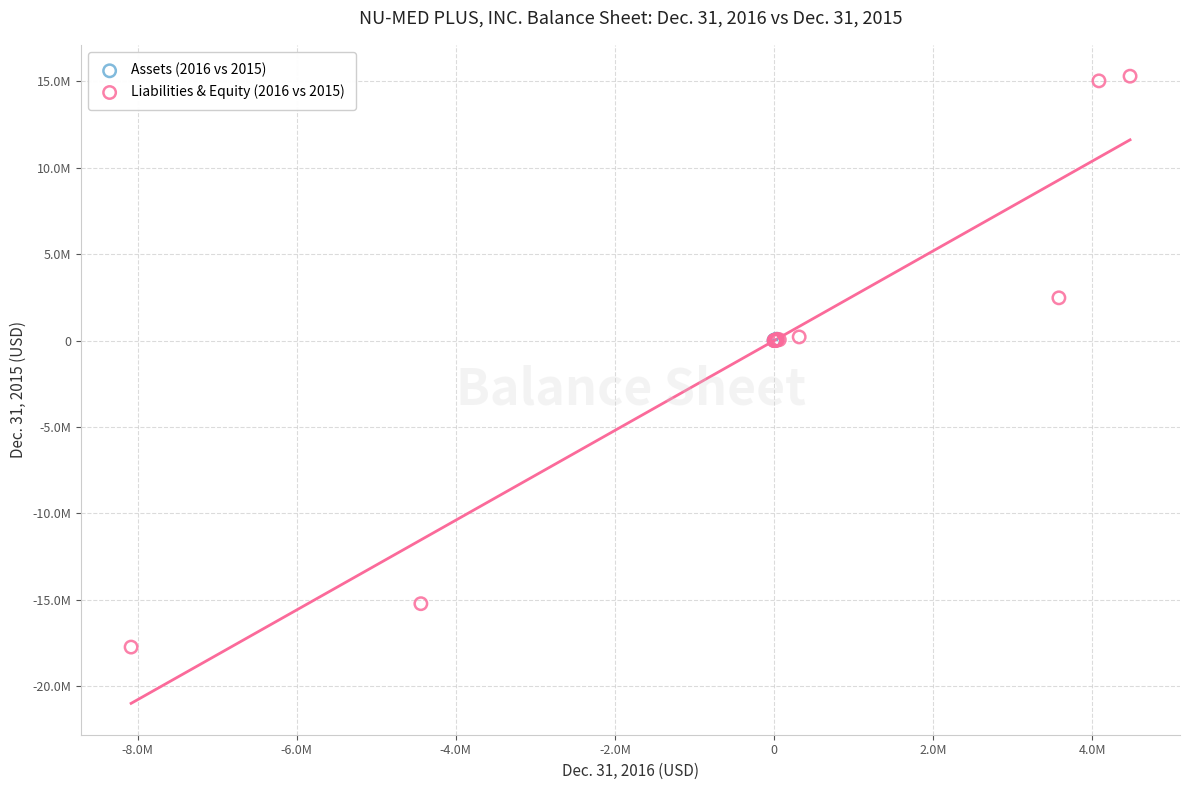

Which series reaches the maximum Y coordinate?

Liabilities & Equity (2016 vs 2015)